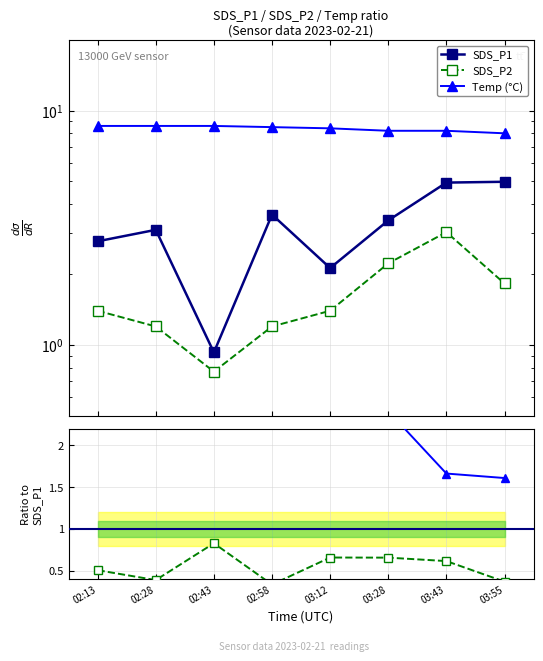

At which label does SDS_P1 first exceed 3?

02:28